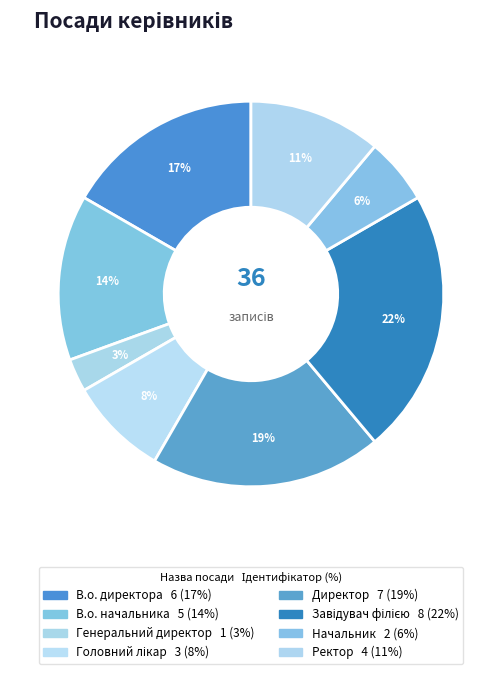

The Ректор slice represents 11% of the pie. True or false?

True